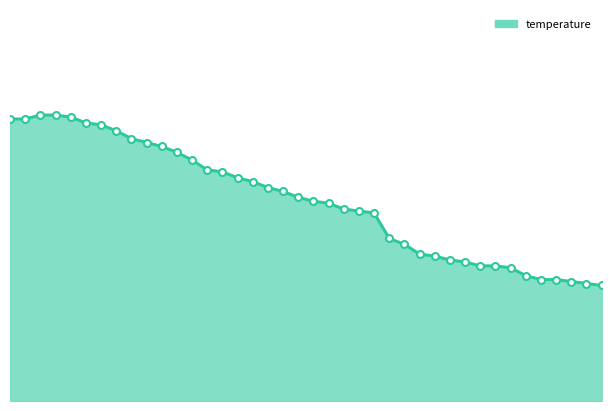

At which label is the value closest to 21?

01:00